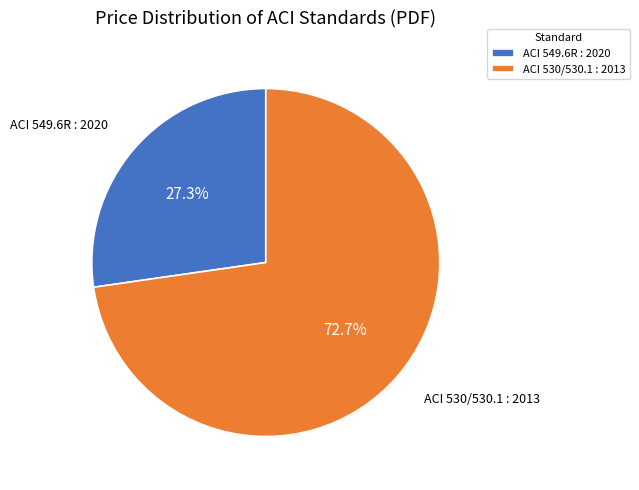

What portion of the pie excludes ACI 549.6R : 2020?

72.7%